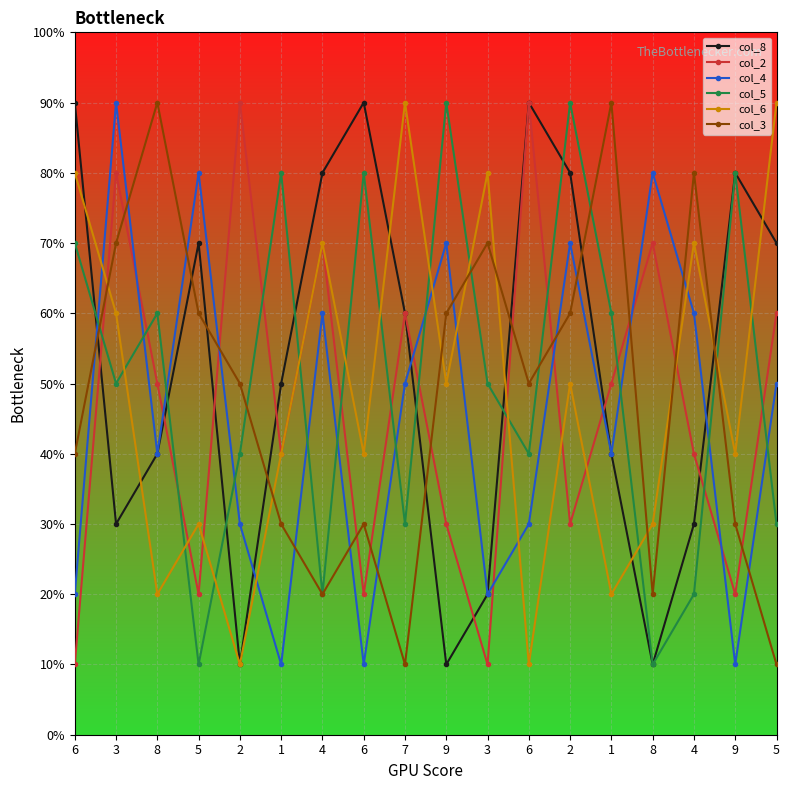

What is the sum of all col_4 values?

82